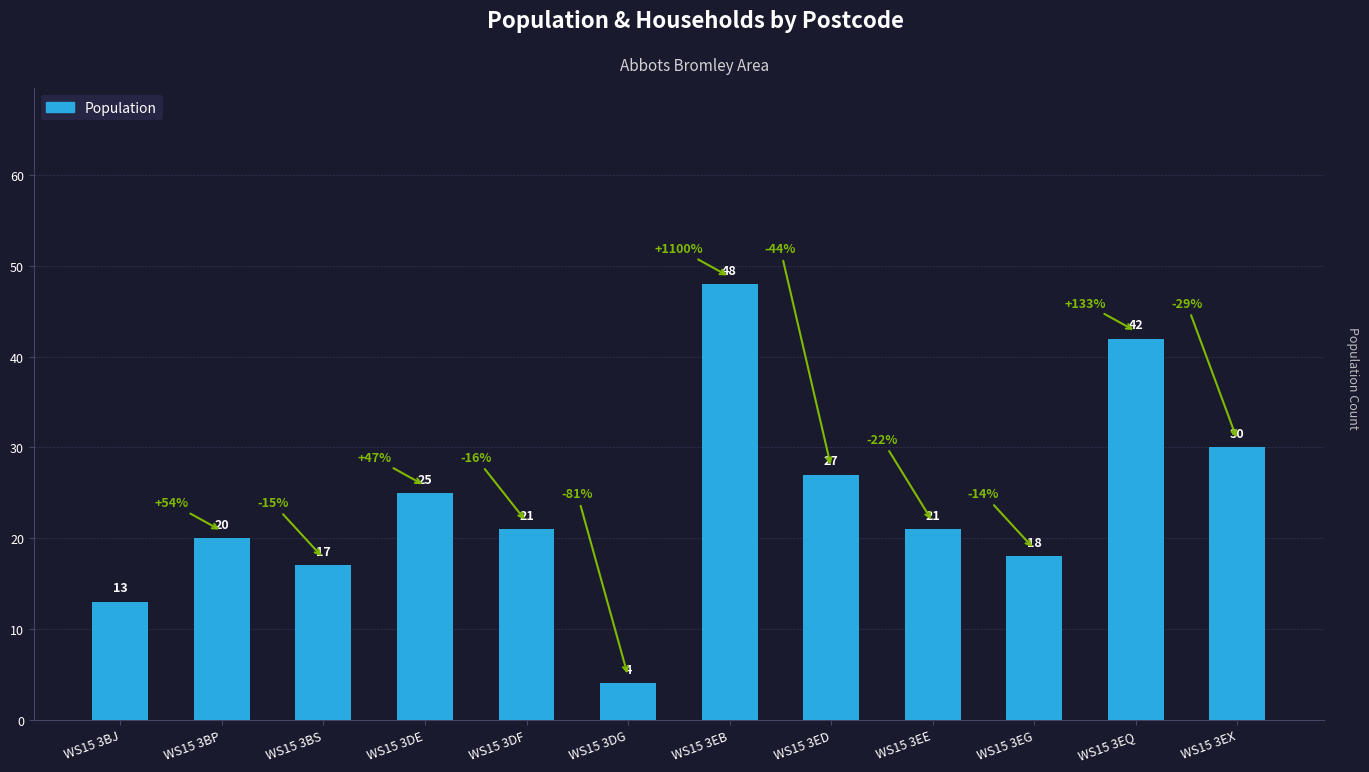

What is the ratio of the value at WS15 3BP to the value at WS15 3EG?

1.1